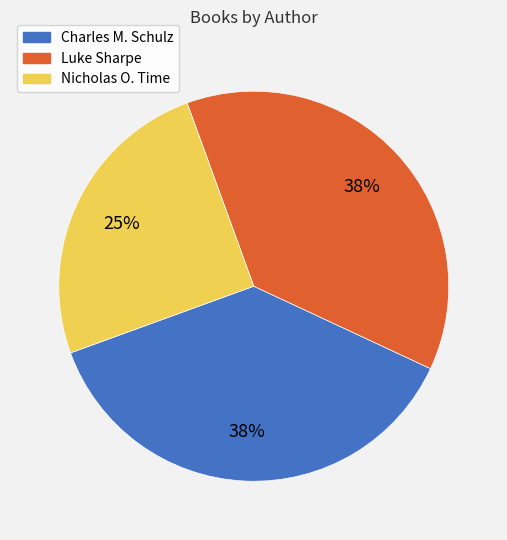

Is there any slice that represents more than half of the pie?

No